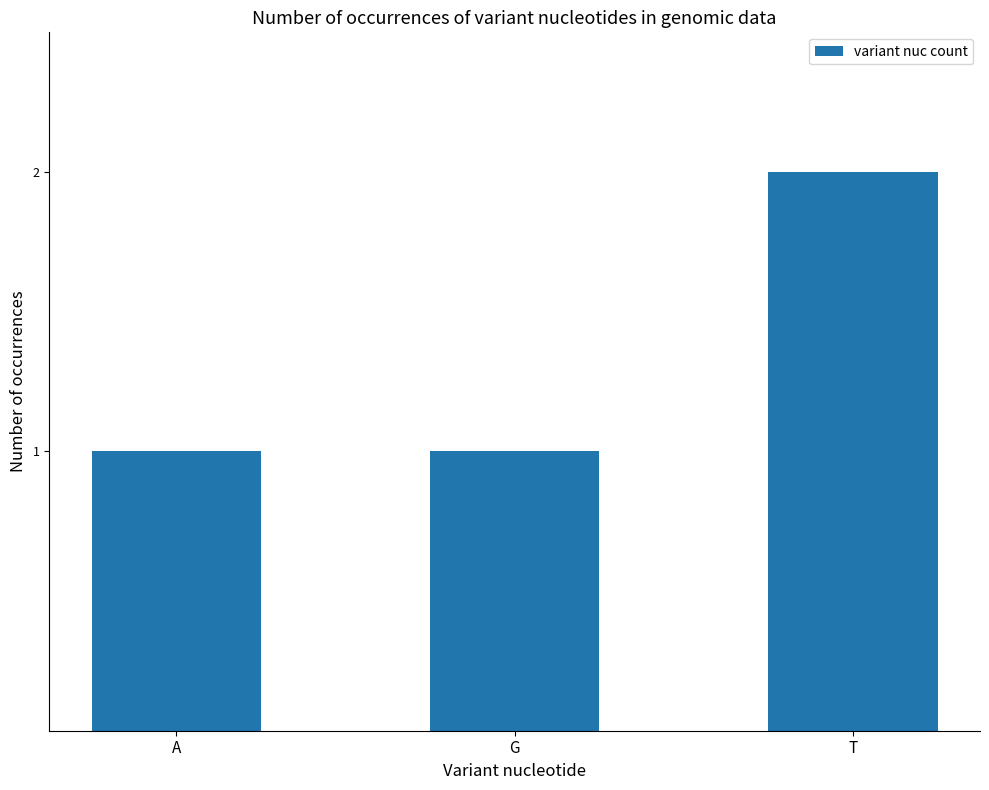

What is the approximate value at A?

1